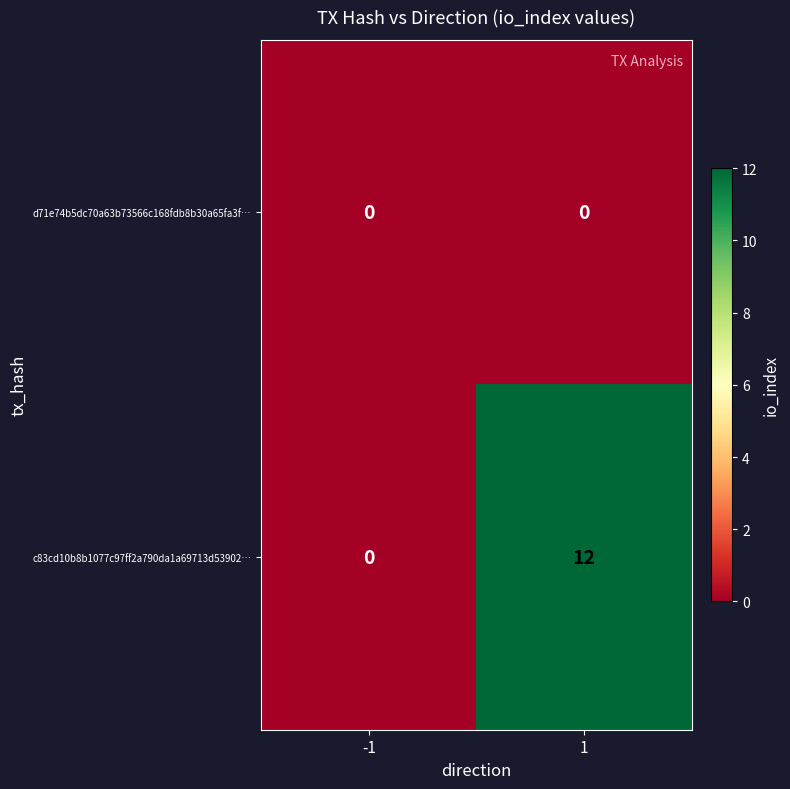

At how many categories does at least one series exceed 4?

1